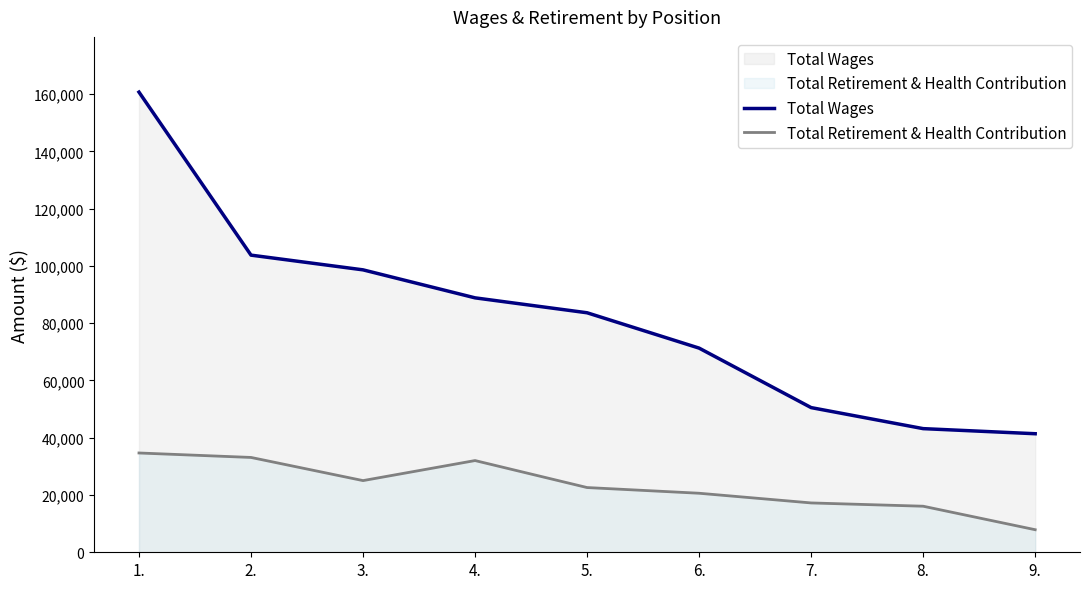

What position from the left is 5.?

5